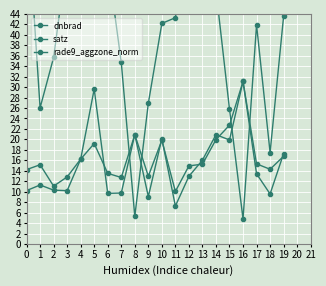

True or false: dnbrad and rade9_aggzone_norm intersect in this chart.

True